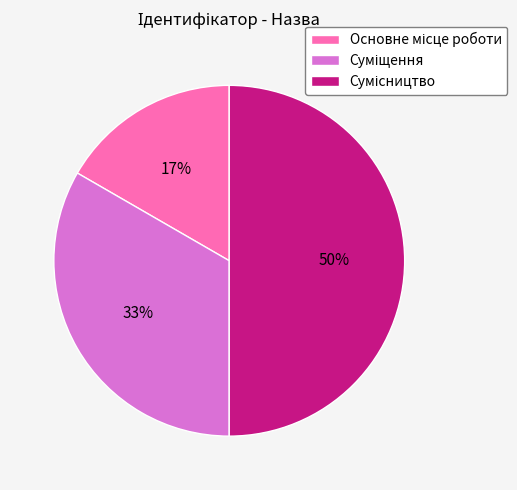

To the nearest percent, what is the average slice percentage?

33%